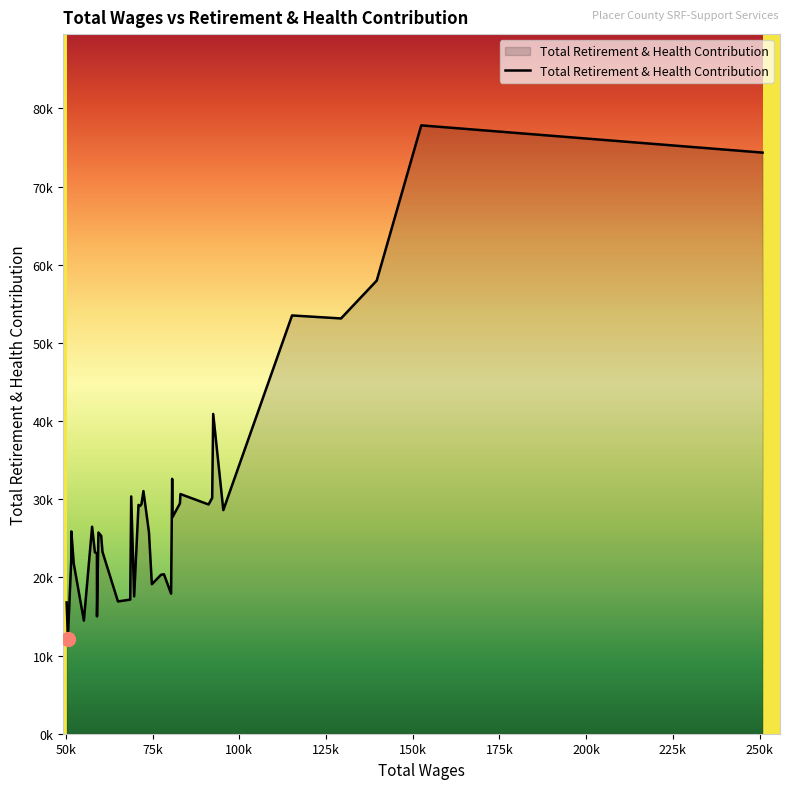

What is the average value?

28973